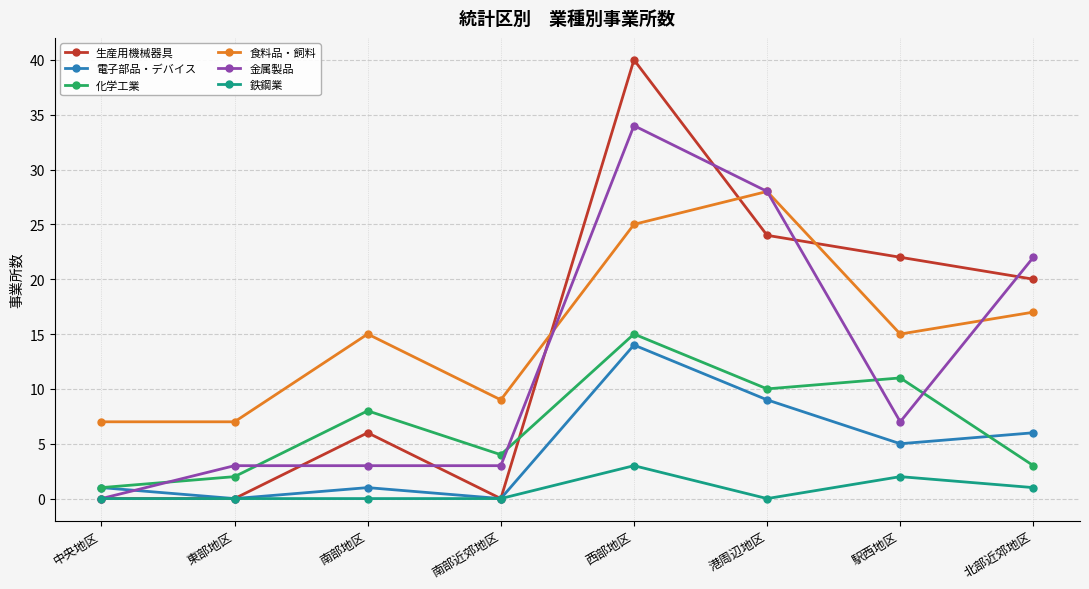

What is the spread (max minus min) of values at 駅西地区?

20